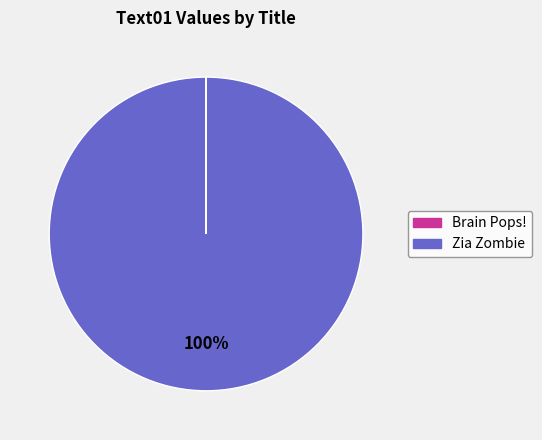

What percentage is the Zia Zombie slice, to the nearest percent?

100%